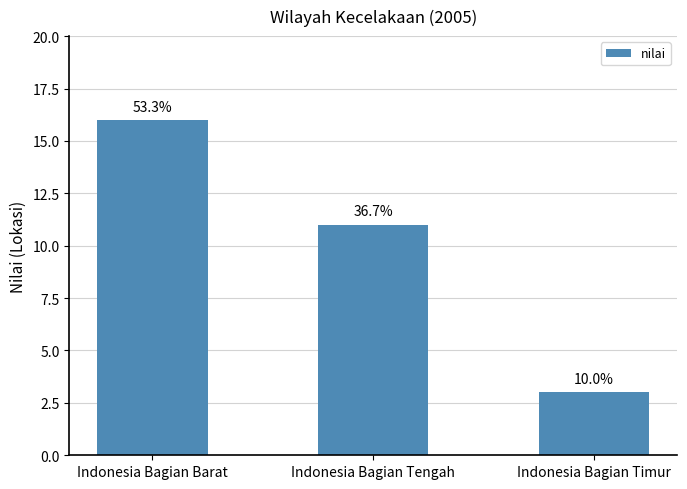

What is the ratio of the value at Indonesia Bagian Timur to the value at Indonesia Bagian Barat?

0.2